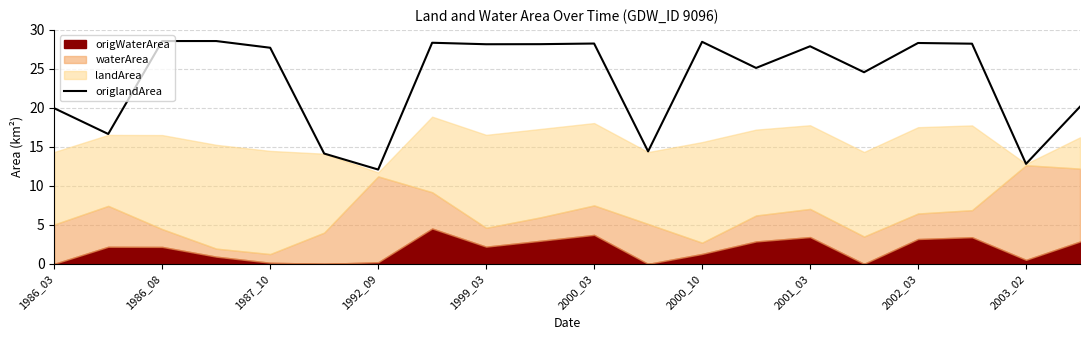

Reading left to right, extract all data points from this chart.

20.0	16.7	28.6	28.6	27.7	14.1	12.1	28.4	28.2	28.2	28.3	14.4	28.5	25.1	27.9	24.6	28.3	28.2	12.8	20.2